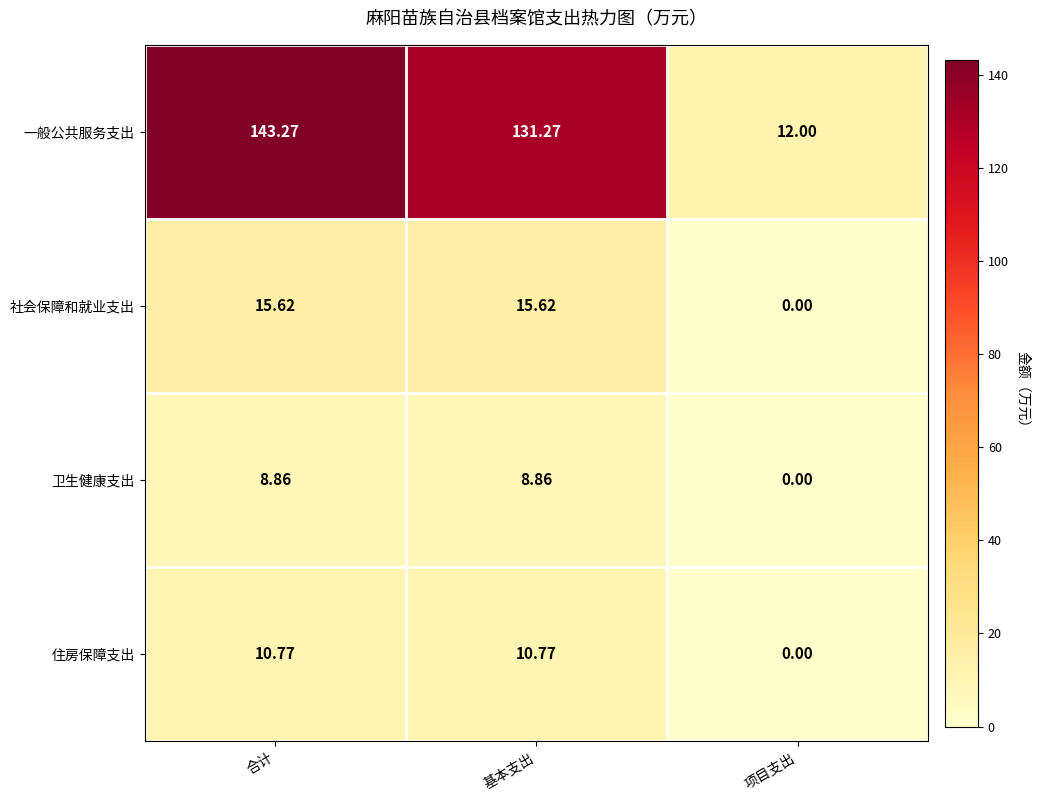

At how many categories does at least one series exceed 55?

2